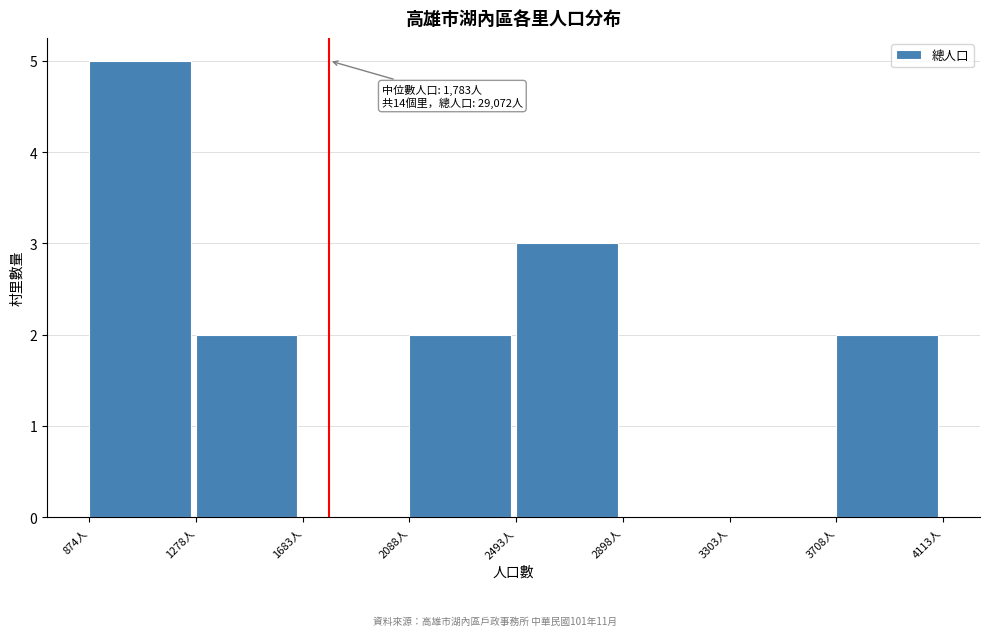

Over which range of the x-axis is the bar tallest?

850 to 1300